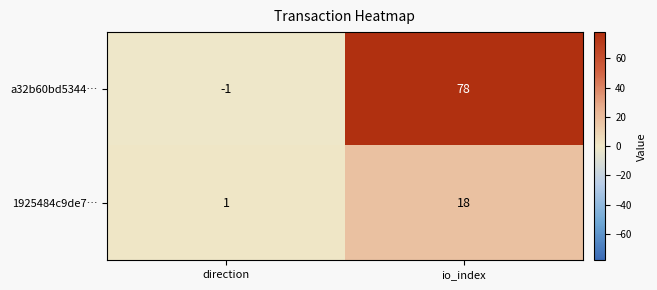

Which series has the widest spread of values?

a32b60bd5344…